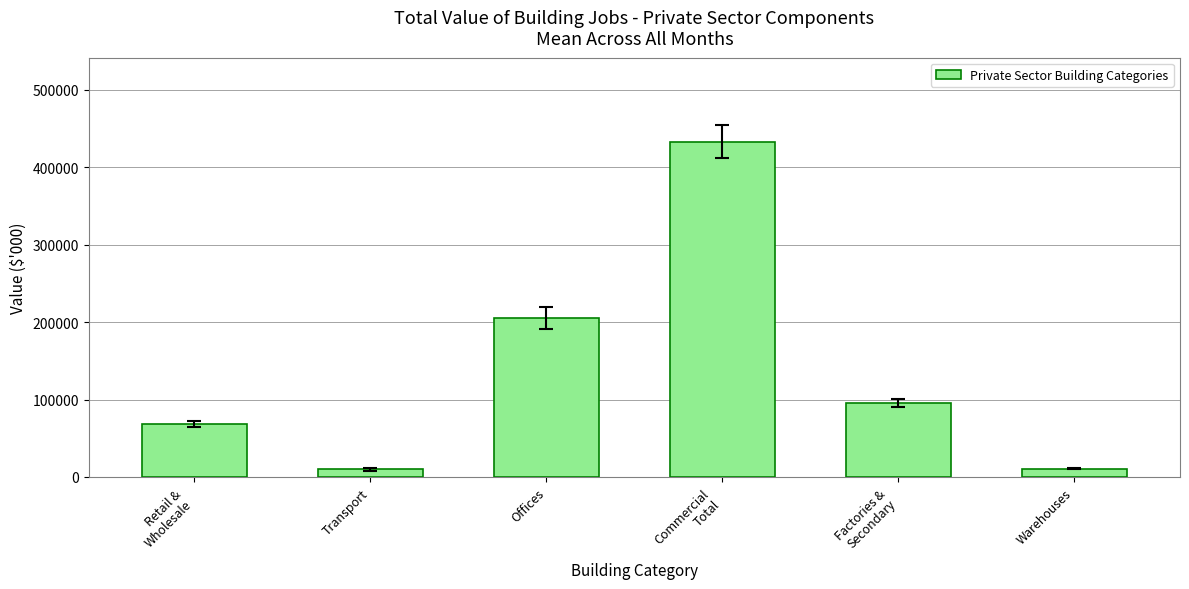

The chart shows a value of 205084.1 at Offices. True or false?

True